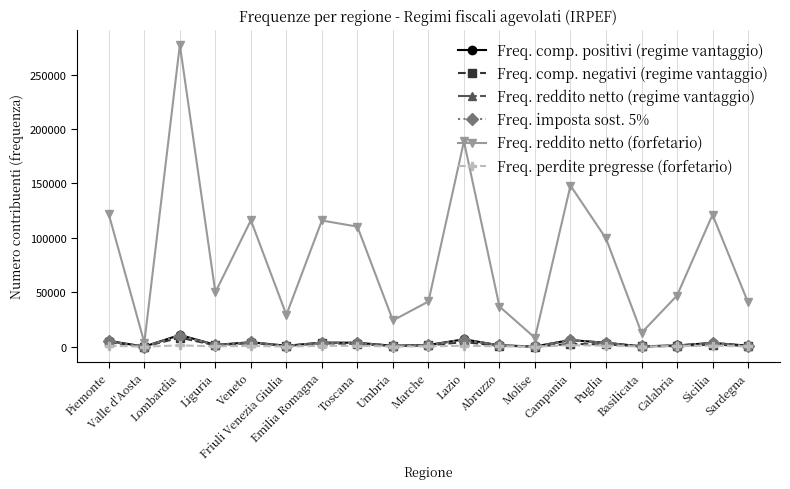

How many lines are shown in the chart?

6